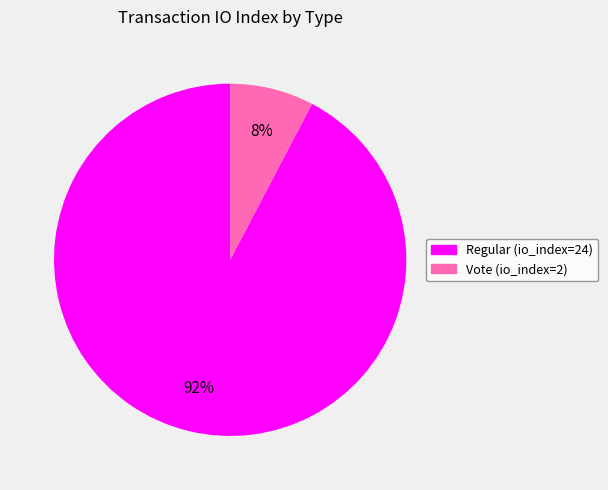

Is it true that Regular (io_index=24) is 92% of the pie?

True